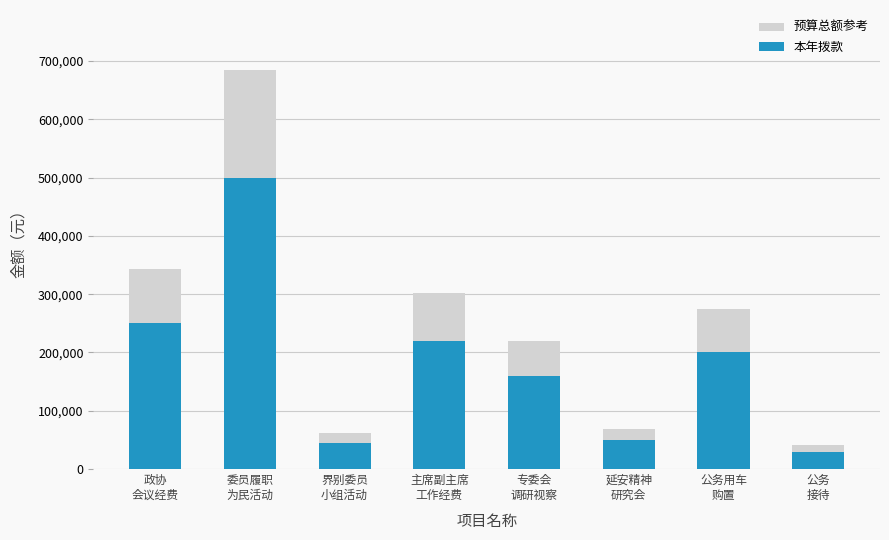

Which label corresponds to the smallest value in the chart?

公务
接待